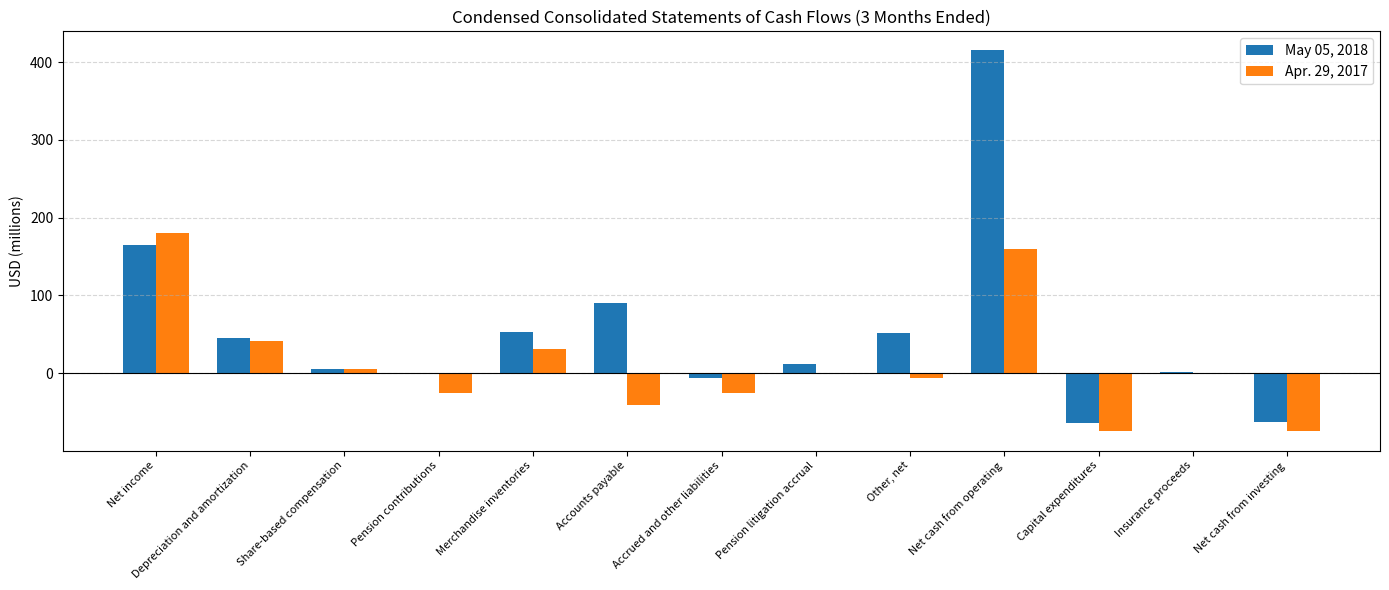

Which series has the largest range (max minus min)?

May 05, 2018